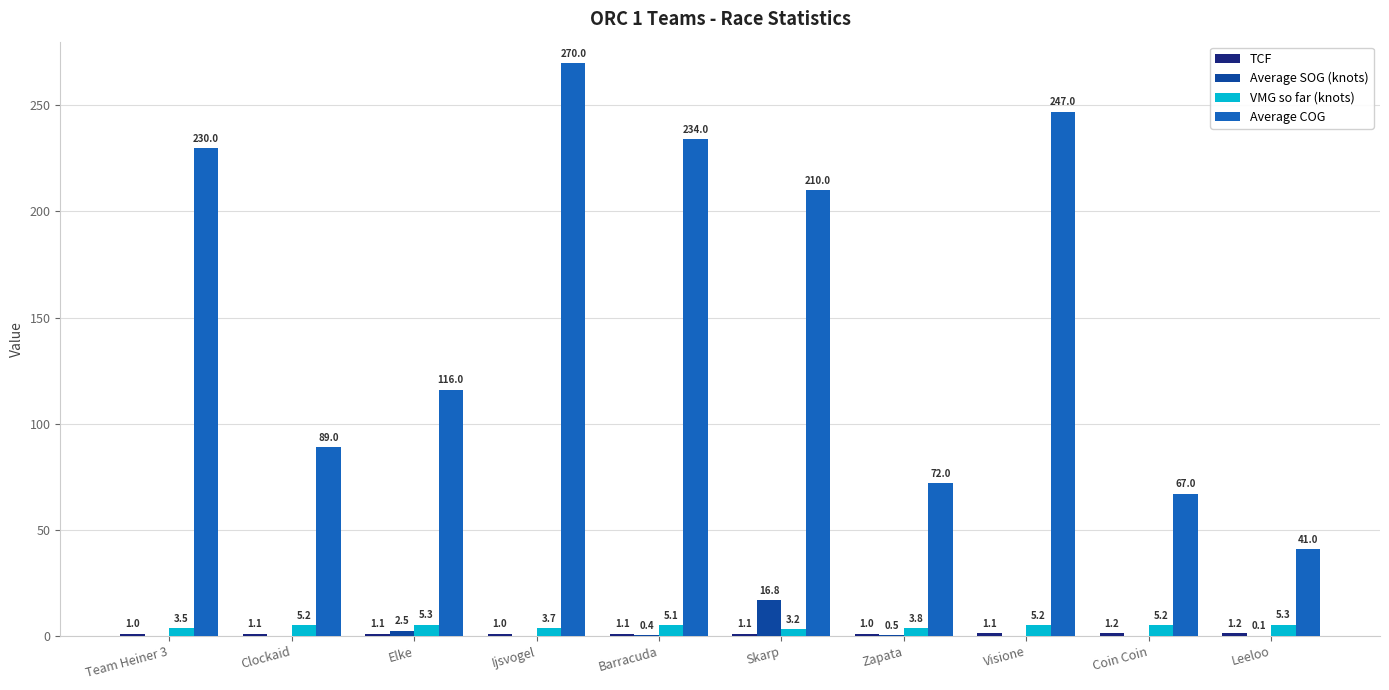

What value does the Average COG series have at Zapata?

72.0